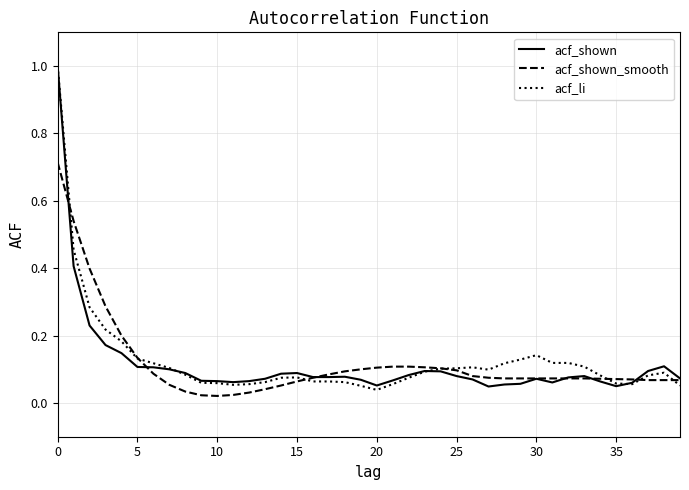

At how many categories does at least one series exceed 0?

40